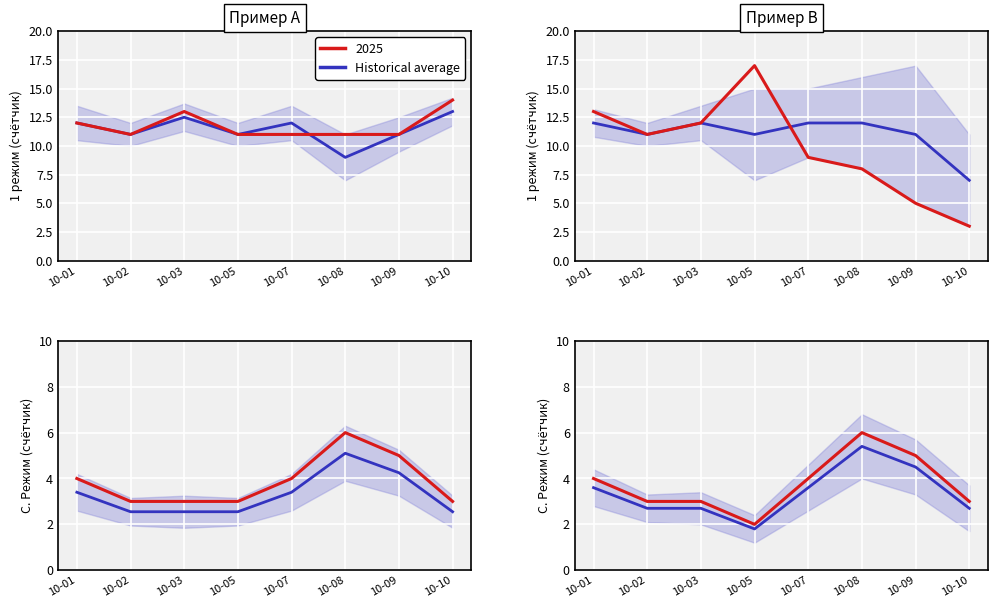

What value does the Historical average series have at 10-09?

4.5